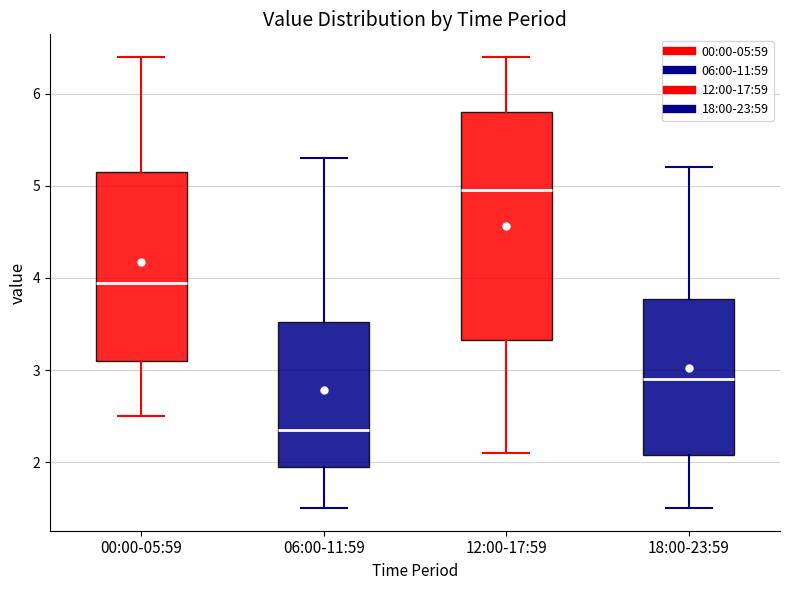

Comparing the boxes themselves (not the whiskers), which one is the tallest?

12:00-17:59